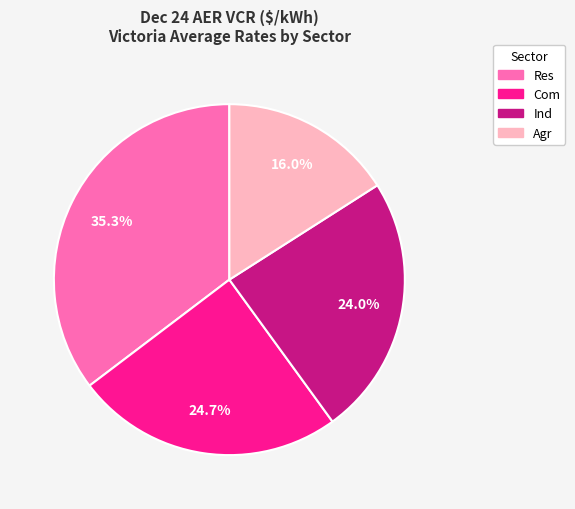

Is there any slice that represents more than half of the pie?

No